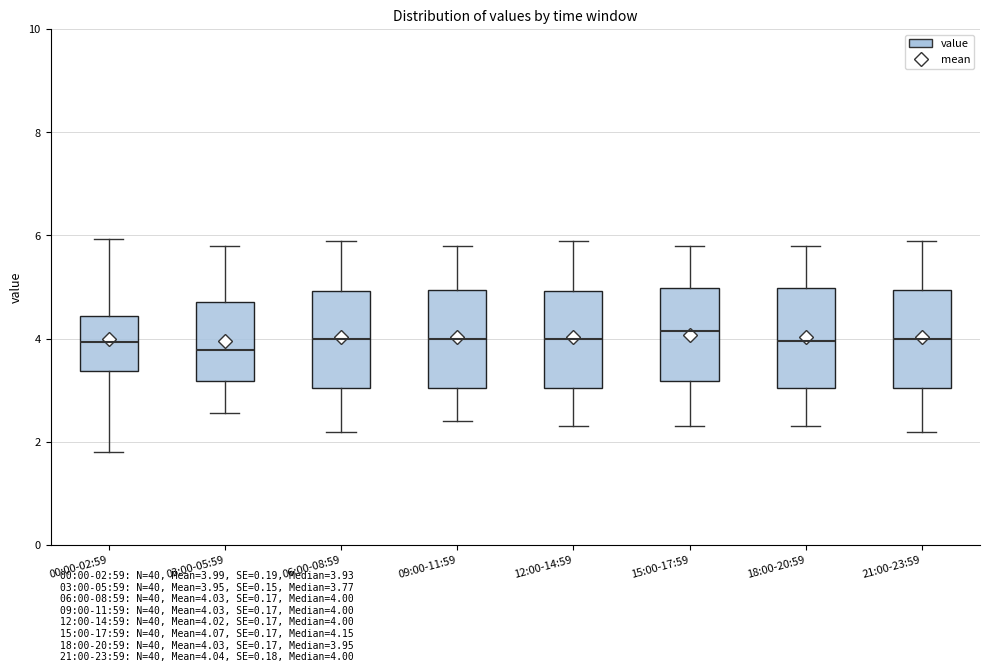

Where does the upper whisker of the box for 15:00-17:59 end on the y-axis? The values are not printed on the chart, so give them approximately, as read against the axis.

5.8